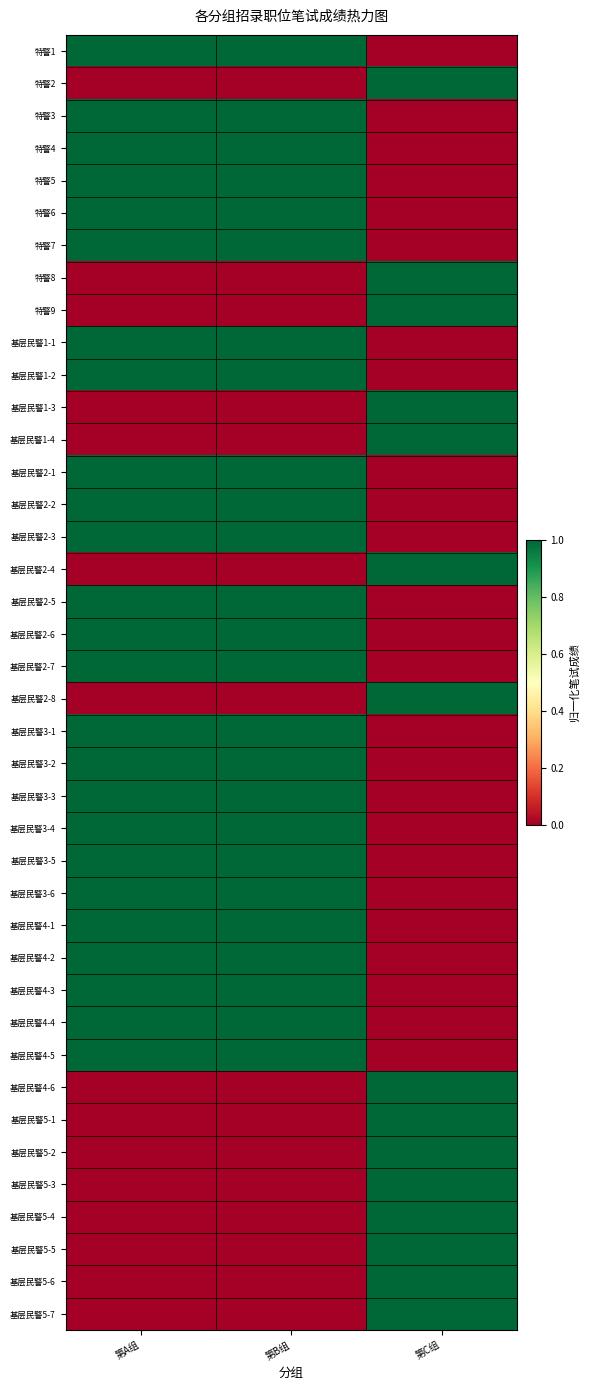

Reading right to left, what are all the values shown in this chart?

特警1: 第C组=0	第B组=1	第A组=1
特警2: 第C组=1	第B组=0	第A组=0
特警3: 第C组=0	第B组=1	第A组=1
特警4: 第C组=0	第B组=1	第A组=1
特警5: 第C组=0	第B组=1	第A组=1
特警6: 第C组=0	第B组=1	第A组=1
特警7: 第C组=0	第B组=1	第A组=1
特警8: 第C组=1	第B组=0	第A组=0
特警9: 第C组=1	第B组=0	第A组=0
基层民警1-1: 第C组=0	第B组=1	第A组=1
基层民警1-2: 第C组=0	第B组=1	第A组=1
基层民警1-3: 第C组=1	第B组=0	第A组=0
基层民警1-4: 第C组=1	第B组=0	第A组=0
基层民警2-1: 第C组=0	第B组=1	第A组=1
基层民警2-2: 第C组=0	第B组=1	第A组=1
基层民警2-3: 第C组=0	第B组=1	第A组=1
基层民警2-4: 第C组=1	第B组=0	第A组=0
基层民警2-5: 第C组=0	第B组=1	第A组=1
基层民警2-6: 第C组=0	第B组=1	第A组=1
基层民警2-7: 第C组=0	第B组=1	第A组=1
基层民警2-8: 第C组=1	第B组=0	第A组=0
基层民警3-1: 第C组=0	第B组=1	第A组=1
基层民警3-2: 第C组=0	第B组=1	第A组=1
基层民警3-3: 第C组=0	第B组=1	第A组=1
基层民警3-4: 第C组=0	第B组=1	第A组=1
基层民警3-5: 第C组=0	第B组=1	第A组=1
基层民警3-6: 第C组=0	第B组=1	第A组=1
基层民警4-1: 第C组=0	第B组=1	第A组=1
基层民警4-2: 第C组=0	第B组=1	第A组=1
基层民警4-3: 第C组=0	第B组=1	第A组=1
基层民警4-4: 第C组=0	第B组=1	第A组=1
基层民警4-5: 第C组=0	第B组=1	第A组=1
基层民警4-6: 第C组=1	第B组=0	第A组=0
基层民警5-1: 第C组=1	第B组=0	第A组=0
基层民警5-2: 第C组=1	第B组=0	第A组=0
基层民警5-3: 第C组=1	第B组=0	第A组=0
基层民警5-4: 第C组=1	第B组=0	第A组=0
基层民警5-5: 第C组=1	第B组=0	第A组=0
基层民警5-6: 第C组=1	第B组=0	第A组=0
基层民警5-7: 第C组=1	第B组=0	第A组=0